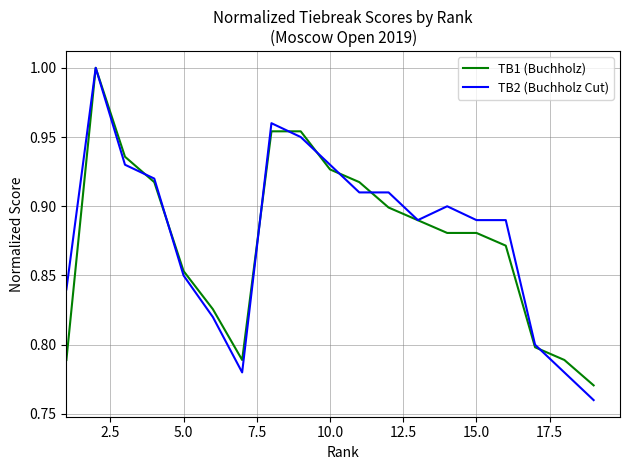

What are all the series names shown in the legend?

TB1 (Buchholz), TB2 (Buchholz Cut)